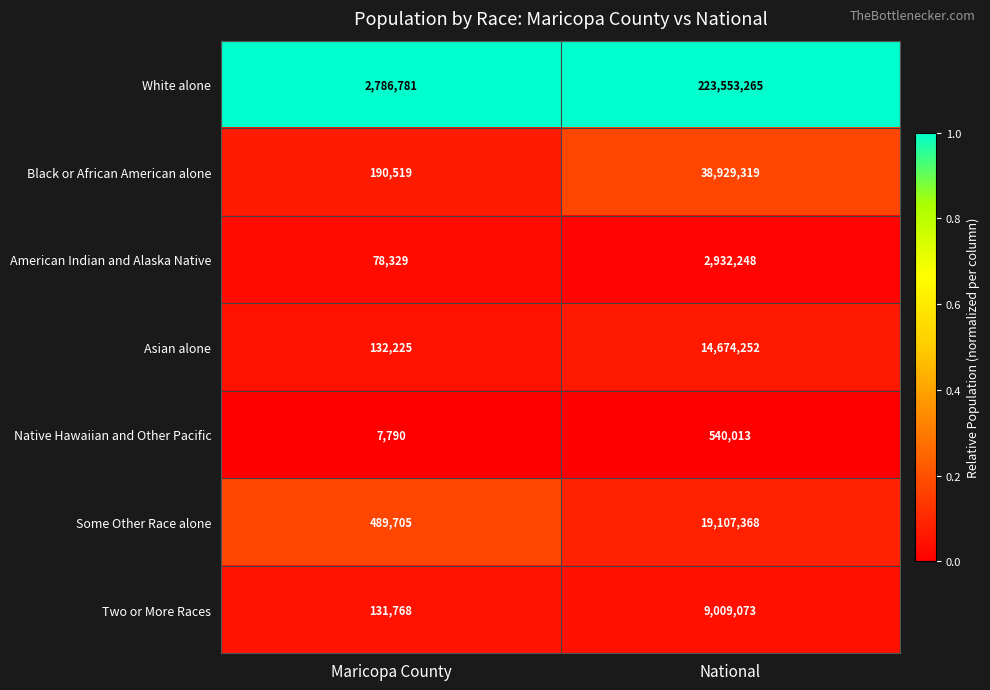

At National, list the series in order from largest to smallest.

White alone, Black or African American alone, Some Other Race alone, Asian alone, Two or More Races, American Indian and Alaska Native, Native Hawaiian and Other Pacific